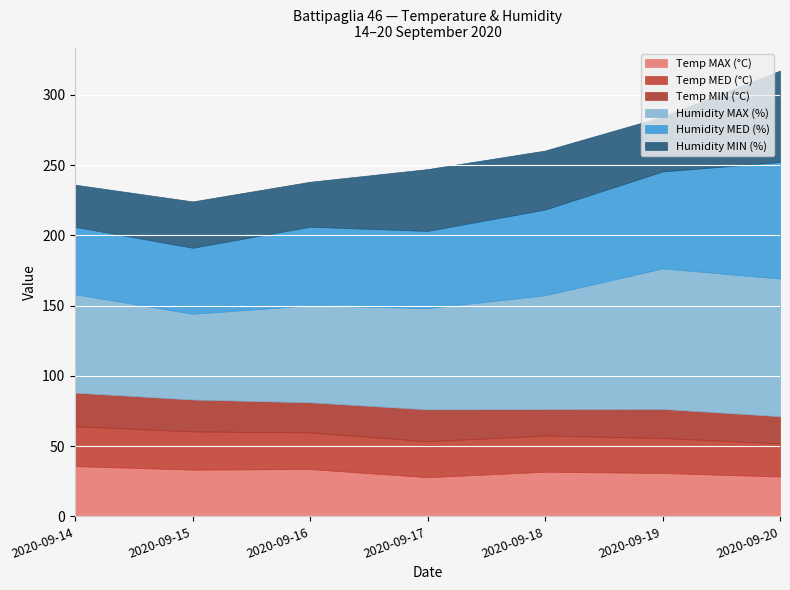

At which label does Humidity MAX (%) reach its peak?

2020-09-19